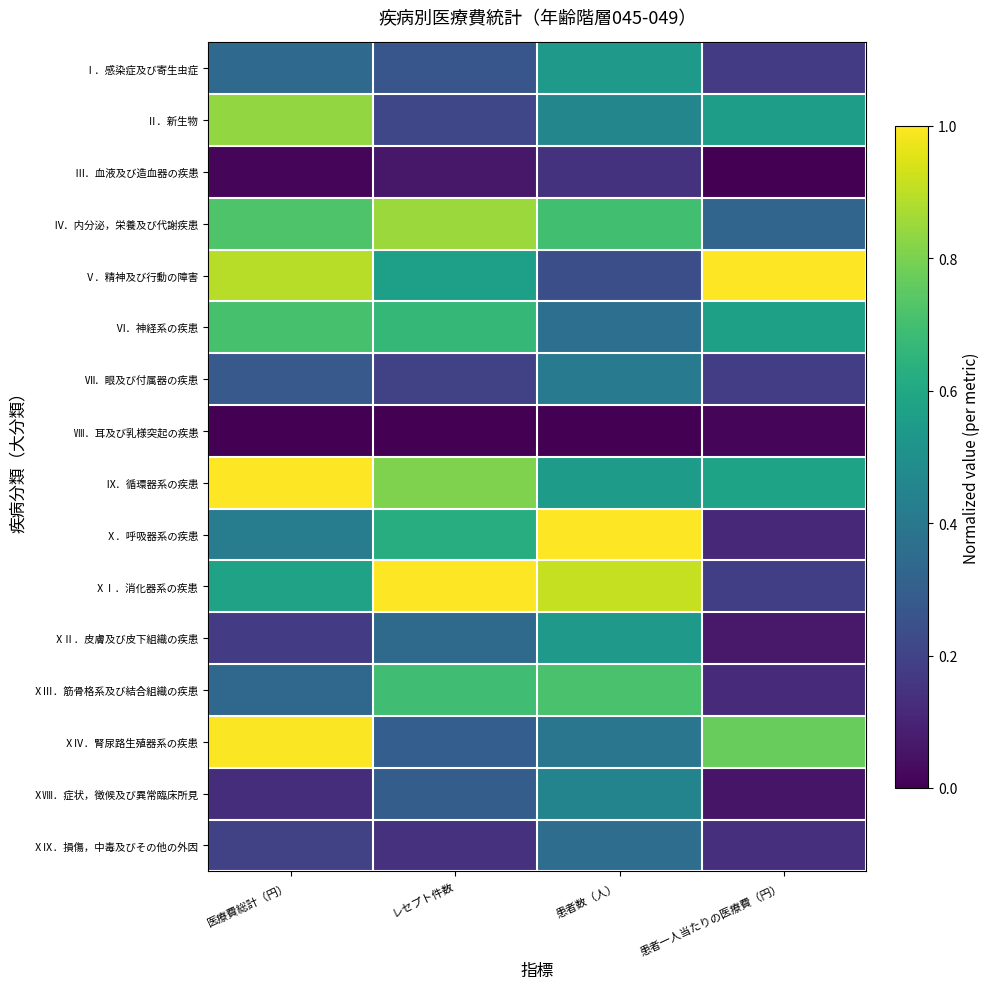

Reading left to right, transcribe all the data shown in this chart.

Ⅰ．感染症及び寄生虫症: 医療費総計（円）=0.3	レセプト件数=0.3	患者数（人）=0.5	患者一人当たりの医療費（円）=0.2
Ⅱ．新生物: 医療費総計（円）=0.8	レセプト件数=0.2	患者数（人）=0.5	患者一人当たりの医療費（円）=0.6
Ⅲ．血液及び造血器の疾患: 医療費総計（円）=0.0	レセプト件数=0.1	患者数（人）=0.1	患者一人当たりの医療費（円）=0.0
Ⅳ．内分泌，栄養及び代謝疾患: 医療費総計（円）=0.7	レセプト件数=0.8	患者数（人）=0.7	患者一人当たりの医療費（円）=0.3
Ⅴ．精神及び行動の障害: 医療費総計（円）=0.9	レセプト件数=0.6	患者数（人）=0.2	患者一人当たりの医療費（円）=1.0
Ⅵ．神経系の疾患: 医療費総計（円）=0.7	レセプト件数=0.7	患者数（人）=0.4	患者一人当たりの医療費（円）=0.6
Ⅶ．眼及び付属器の疾患: 医療費総計（円）=0.3	レセプト件数=0.2	患者数（人）=0.4	患者一人当たりの医療費（円）=0.2
Ⅷ．耳及び乳様突起の疾患: 医療費総計（円）=0.0	レセプト件数=0.0	患者数（人）=0.0	患者一人当たりの医療費（円）=0.0
Ⅸ．循環器系の疾患: 医療費総計（円）=1.0	レセプト件数=0.8	患者数（人）=0.5	患者一人当たりの医療費（円）=0.6
Ⅹ．呼吸器系の疾患: 医療費総計（円）=0.4	レセプト件数=0.6	患者数（人）=1.0	患者一人当たりの医療費（円）=0.1
ⅩⅠ．消化器系の疾患: 医療費総計（円）=0.6	レセプト件数=1.0	患者数（人）=0.9	患者一人当たりの医療費（円）=0.2
ⅩⅡ．皮膚及び皮下組織の疾患: 医療費総計（円）=0.2	レセプト件数=0.3	患者数（人）=0.5	患者一人当たりの医療費（円）=0.1
ⅩⅢ．筋骨格系及び結合組織の疾患: 医療費総計（円）=0.3	レセプト件数=0.7	患者数（人）=0.7	患者一人当たりの医療費（円）=0.1
ⅩⅣ．腎尿路生殖器系の疾患: 医療費総計（円）=1.0	レセプト件数=0.3	患者数（人）=0.4	患者一人当たりの医療費（円）=0.8
ⅩⅧ．症状，徴候及び異常臨床所見: 医療費総計（円）=0.1	レセプト件数=0.3	患者数（人）=0.5	患者一人当たりの医療費（円）=0.1
ⅩⅨ．損傷，中毒及びその他の外因: 医療費総計（円）=0.2	レセプト件数=0.1	患者数（人）=0.4	患者一人当たりの医療費（円）=0.1